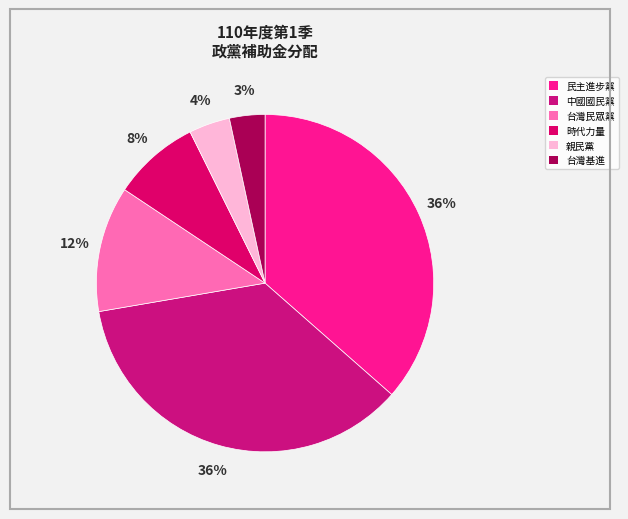

To the nearest percent, what portion does 時代力量 represent?

8%